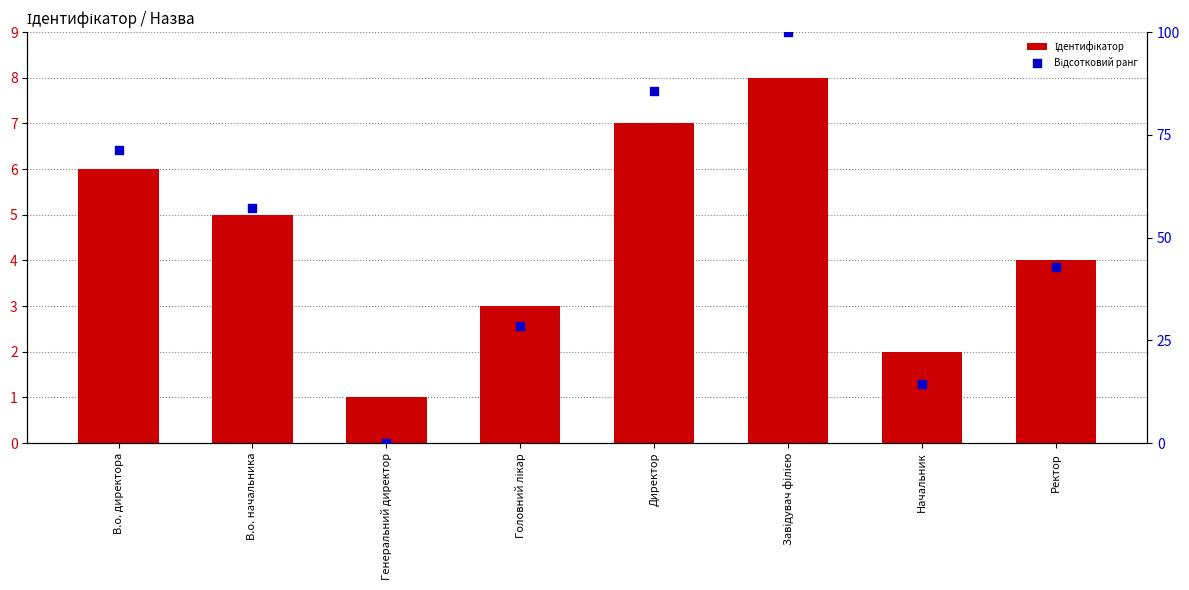

At which category is the sum across all series the highest?

Завідувач філією